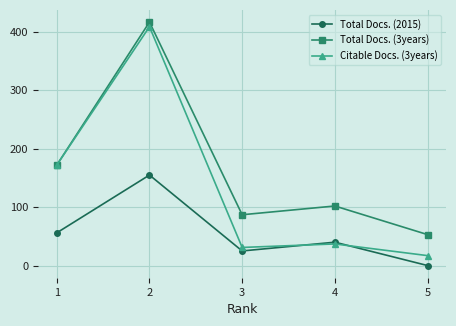

What is the difference between the maximum and second lowest values in the Citable Docs. (3years) series?

378